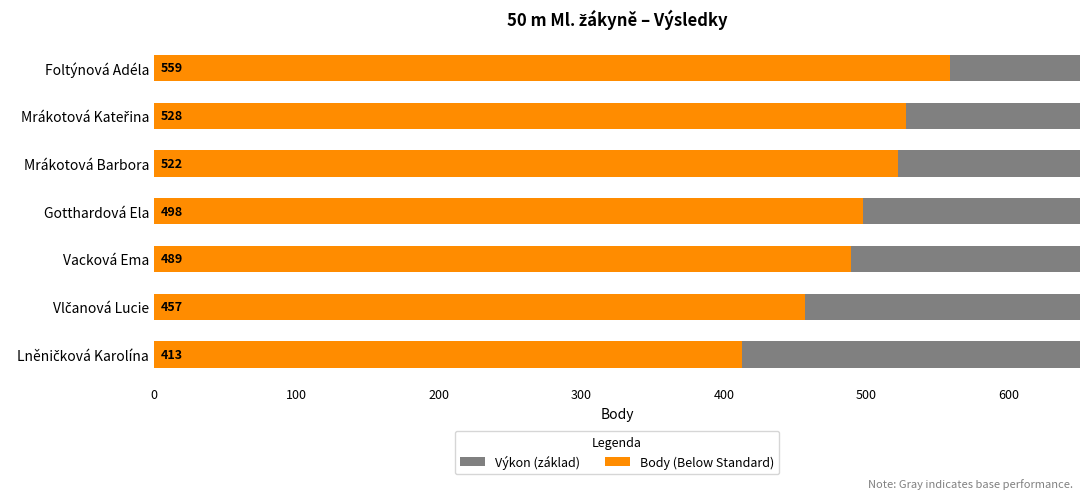

What is the lowest value of the Body (Below Standard) series?

413.0